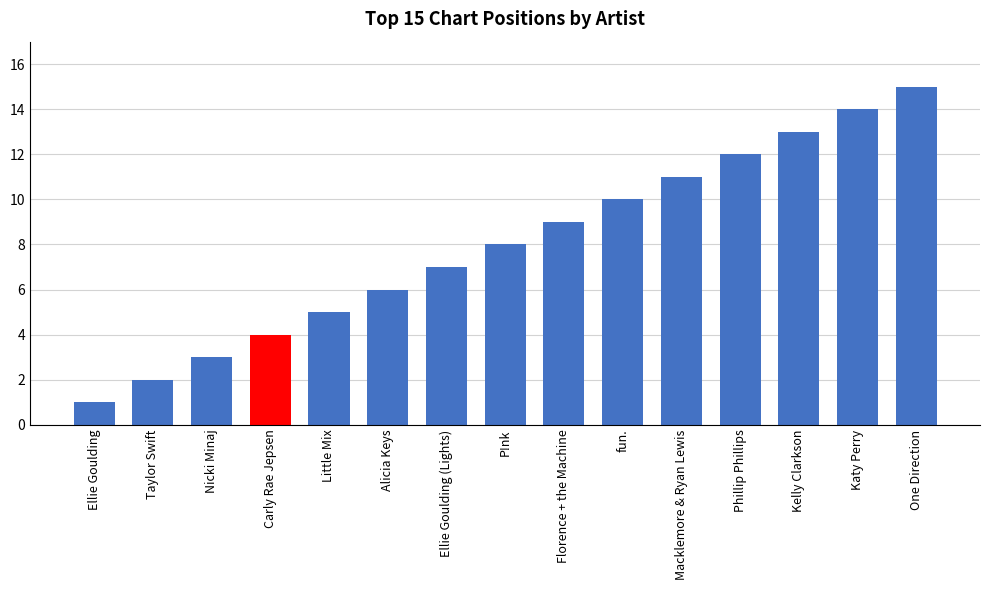

What is the ratio of the value at Kelly Clarkson to the value at Alicia Keys?

2.2